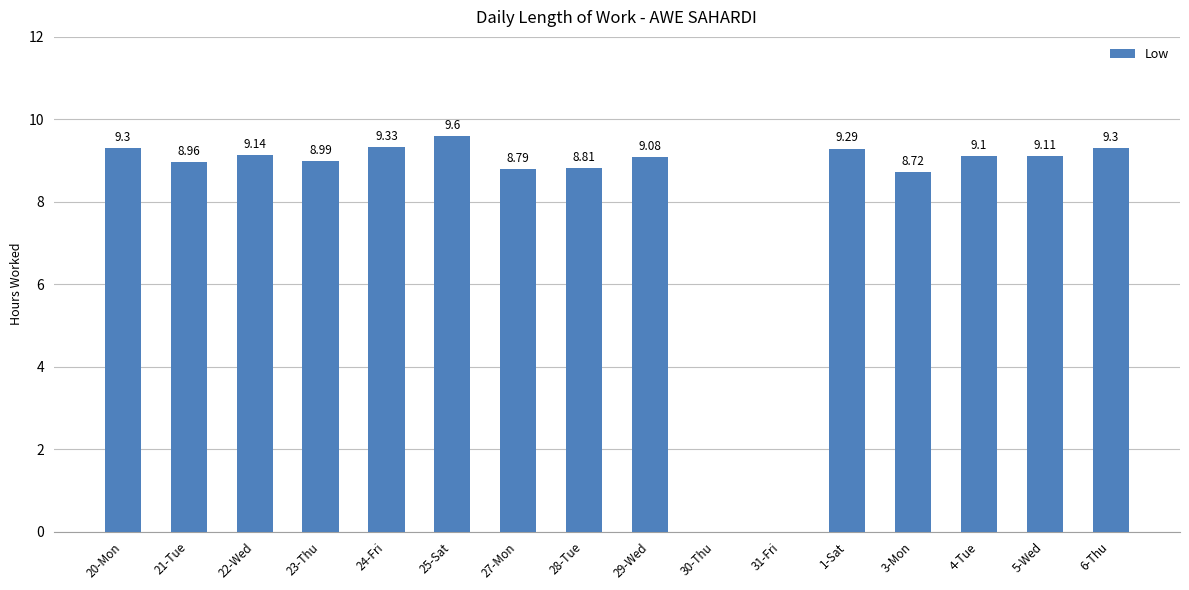

What is the sum of all values?

127.5